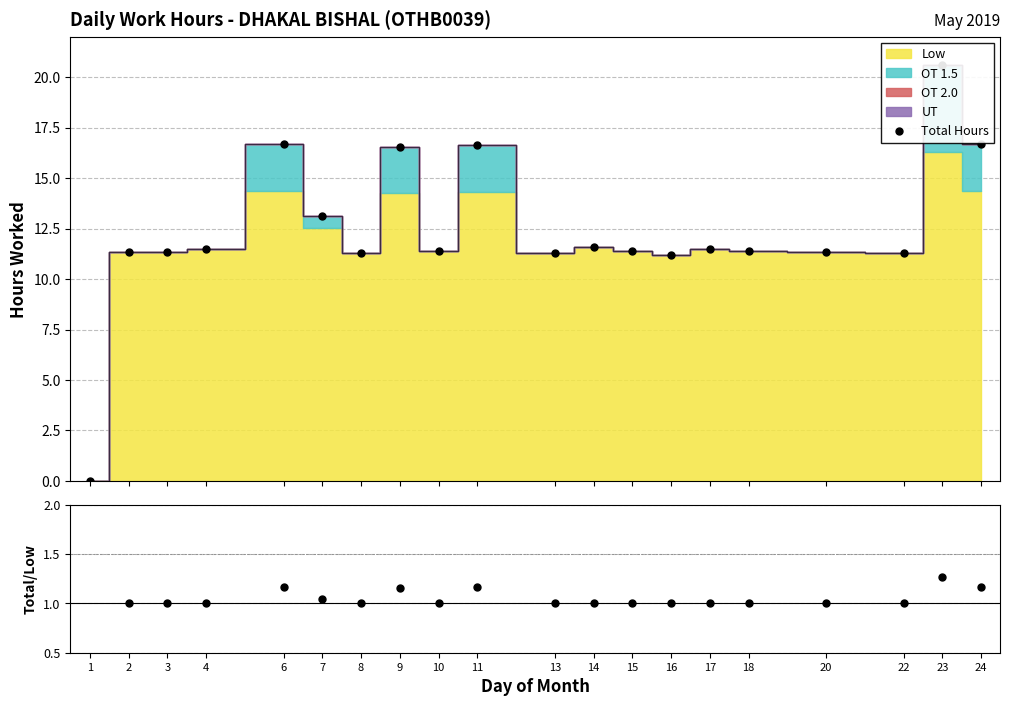

Rank the series at 1 from highest to lowest value.

Total Hours, Total/Low